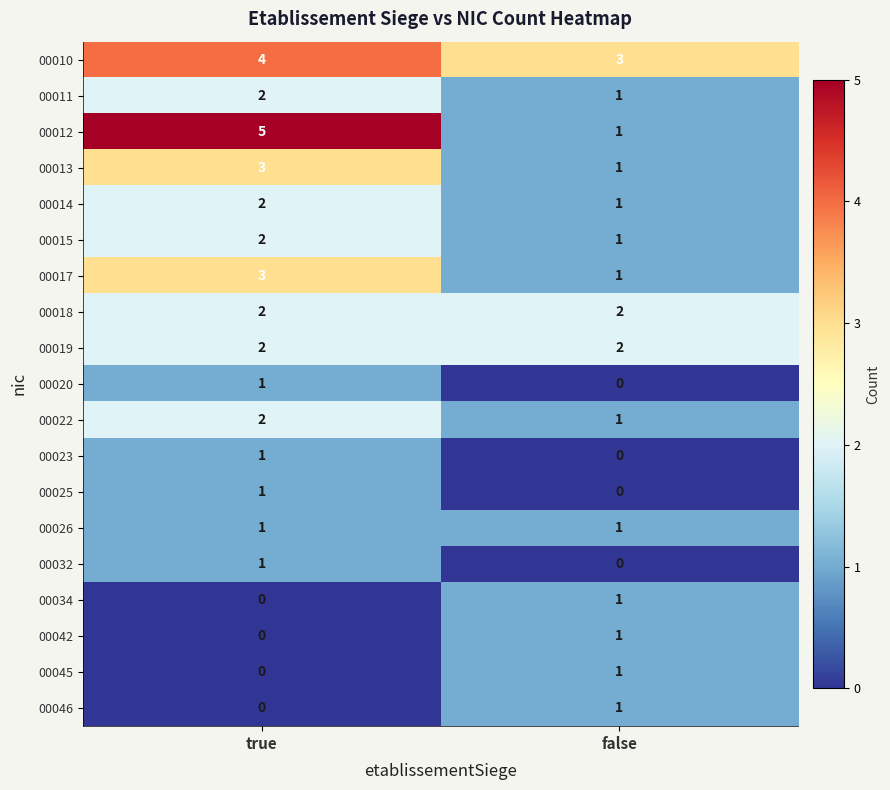

What is the sum of the 00015 values at false and true?

3